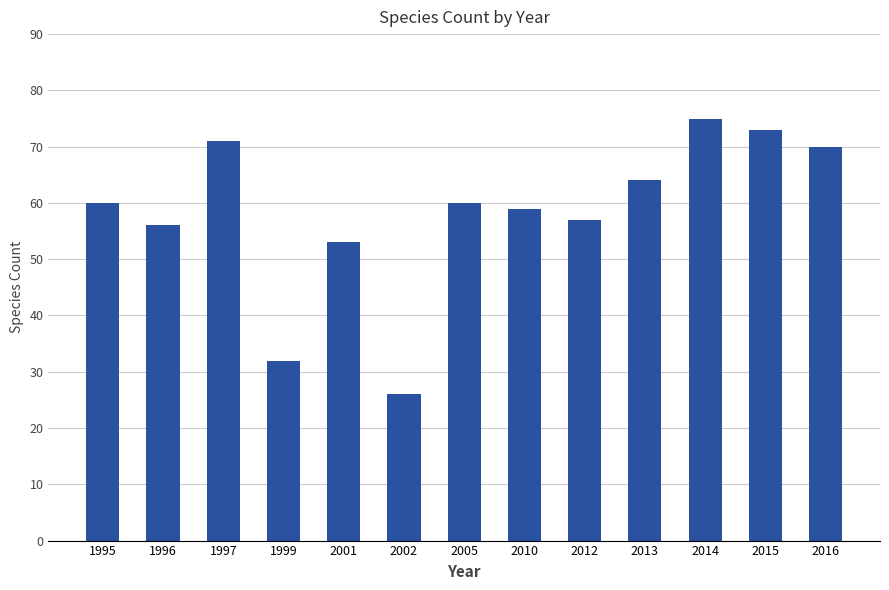

Where is the data nearest to the value 50?

2001